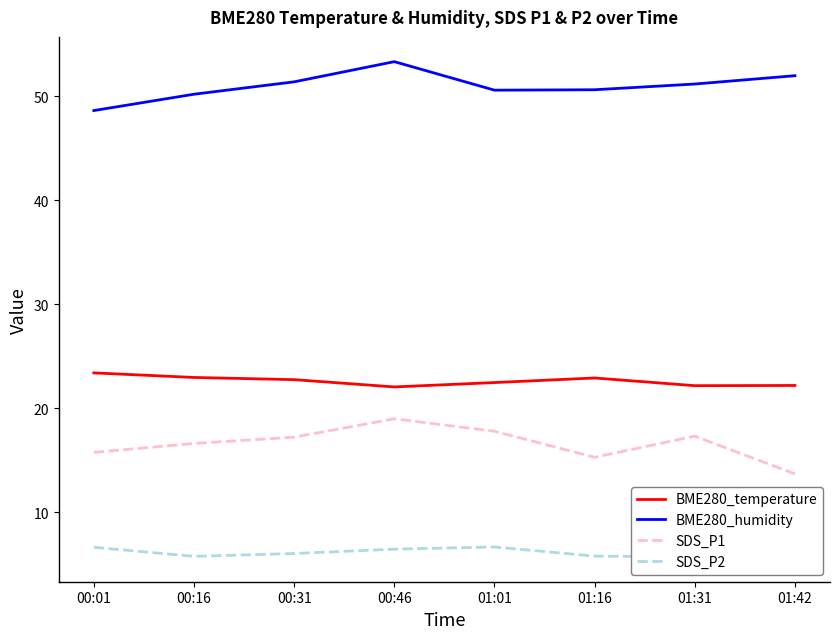

Does the chart display data point markers on the line(s)?

No